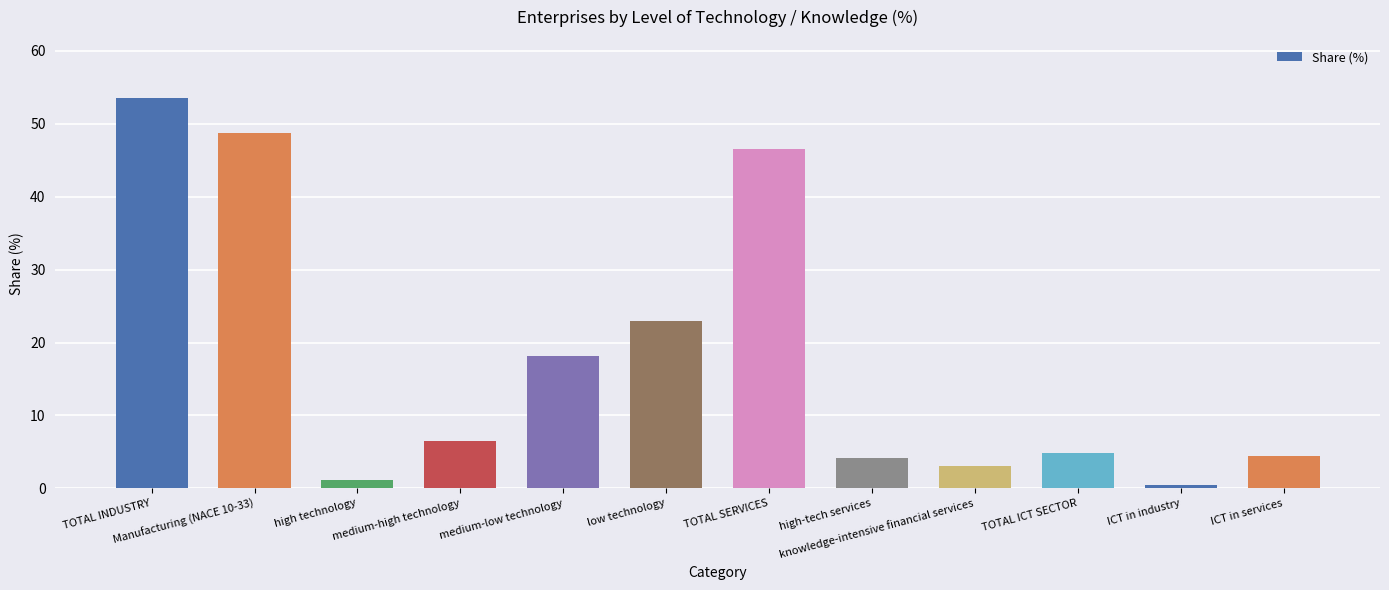

What is the change in value from TOTAL INDUSTRY to Manufacturing (NACE 10-33)?

-4.7